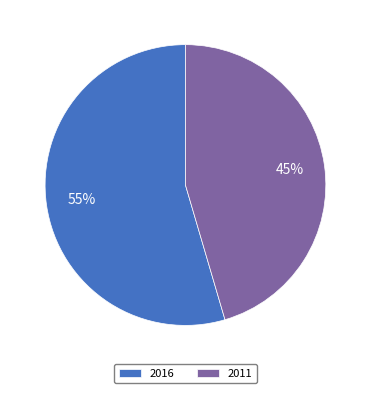

What is the smallest slice in the pie chart?

2011